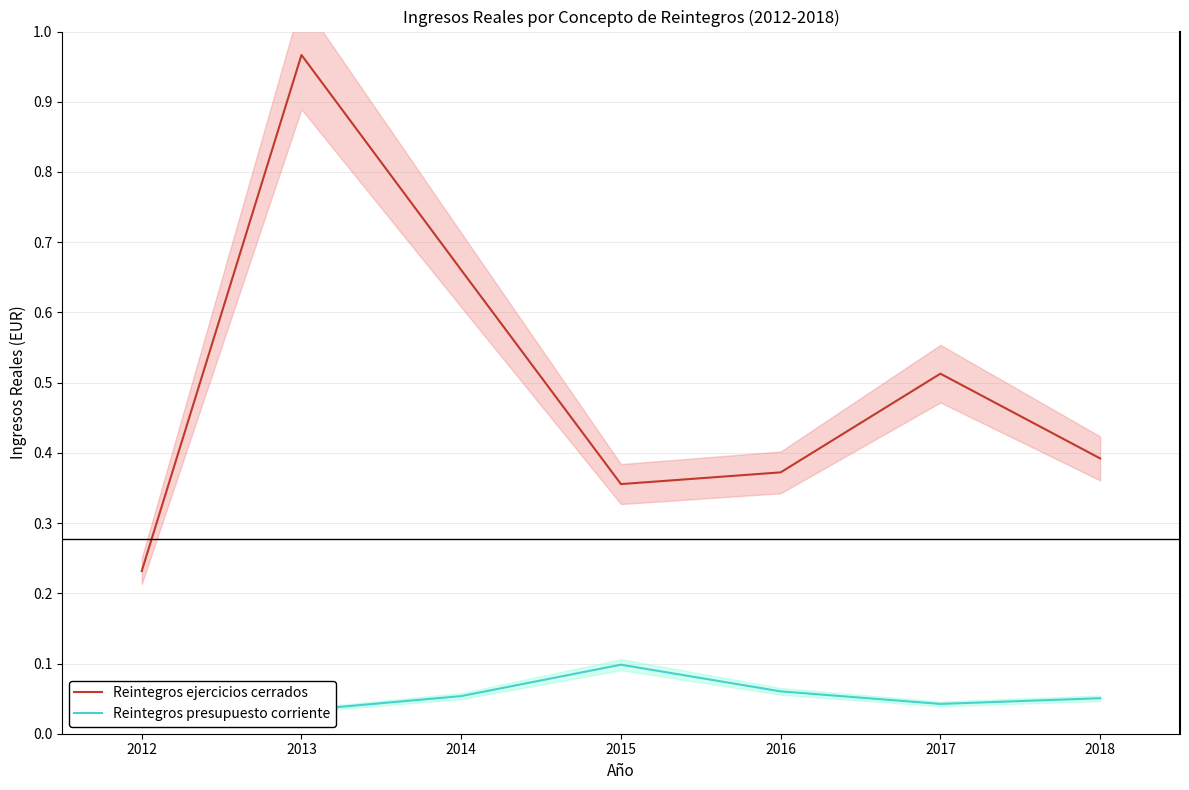

What is the difference between the maximum and minimum values in the Reintegros ejercicios cerrados series?

0.7